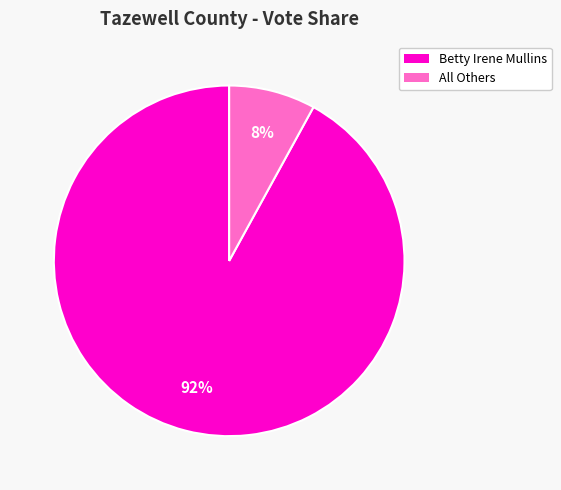

To the nearest percent, what is the difference between the largest and smallest slice percentages?

84%